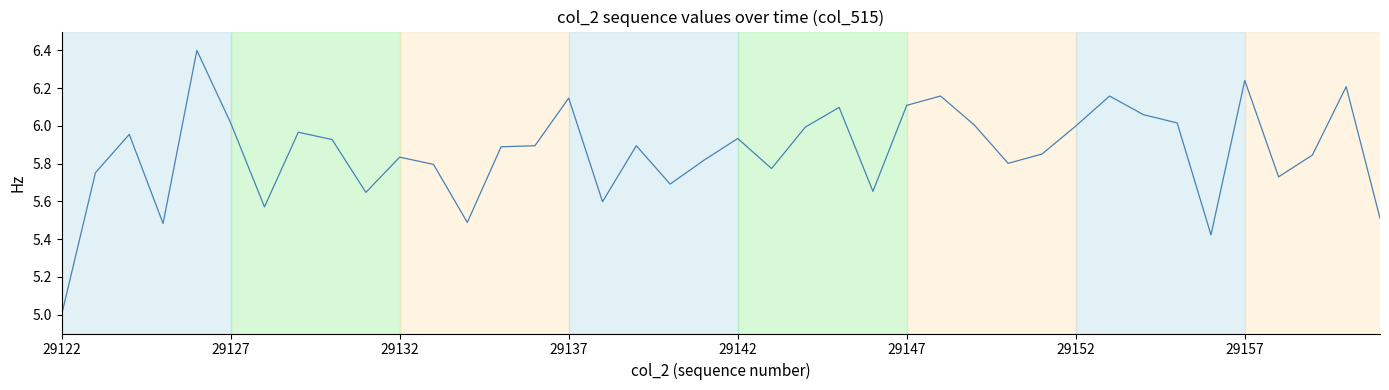

What is the difference between the maximum and minimum values?

1.4